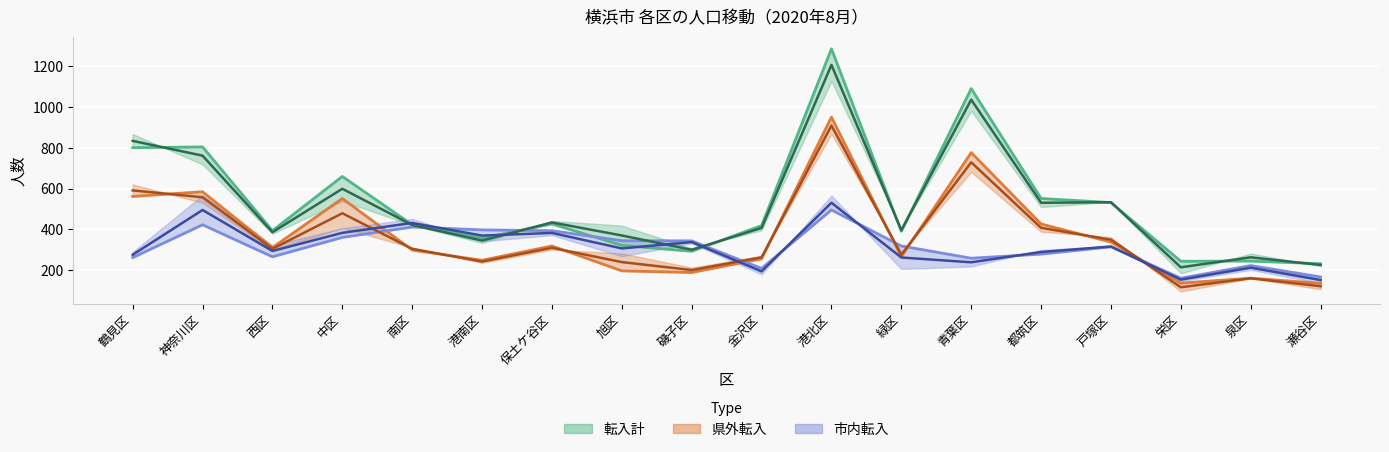

What is the difference between the 県外転入中心 values at 西区 and 旭区?

65.0